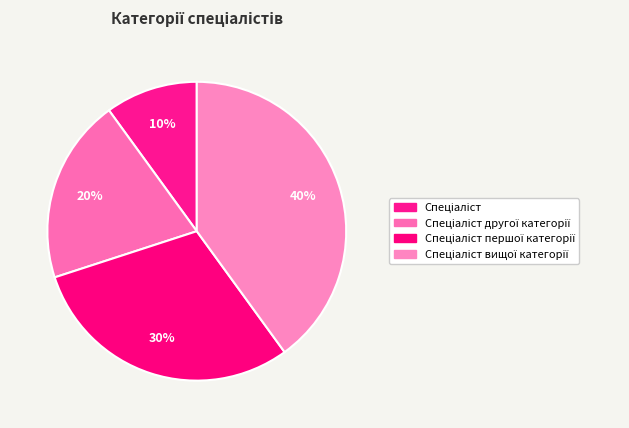

How many segments does this pie chart have?

4